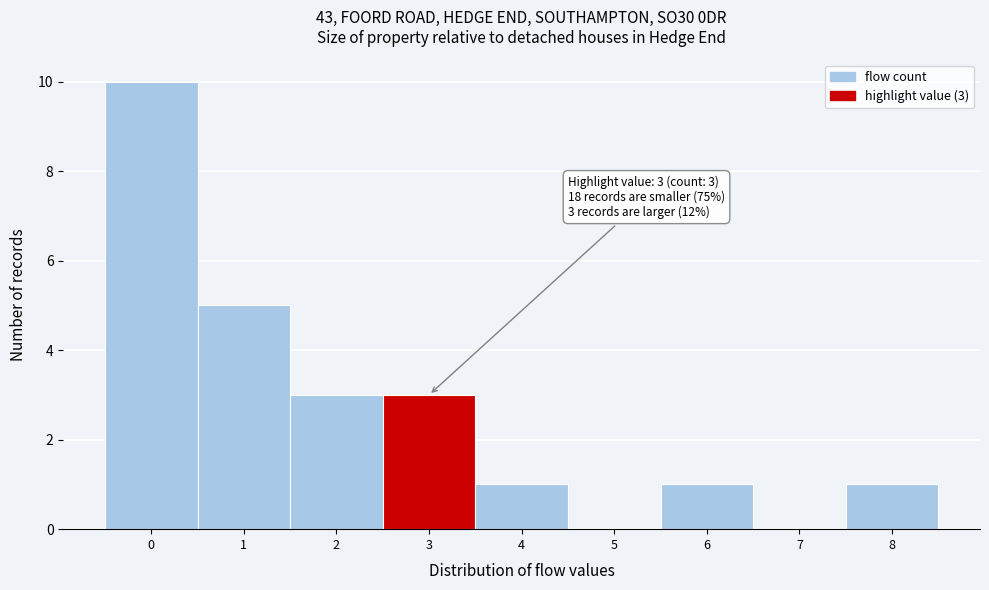

Reading left to right, extract all data points from this chart.

0=10	1=5	2=3	3=3	4=1	5=0	6=1	7=0	8=1